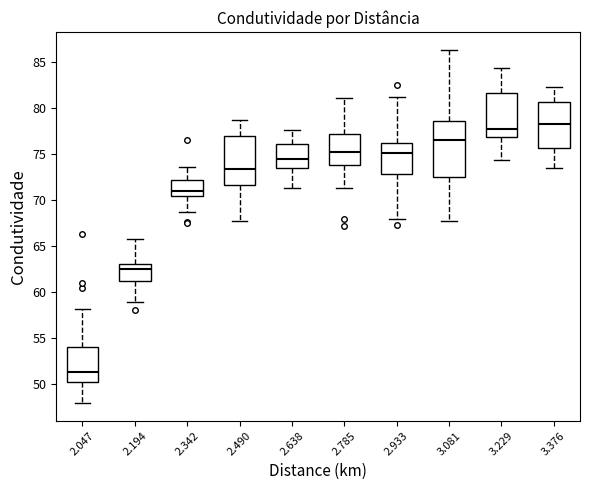

Which box has the lowest median line?

2.047